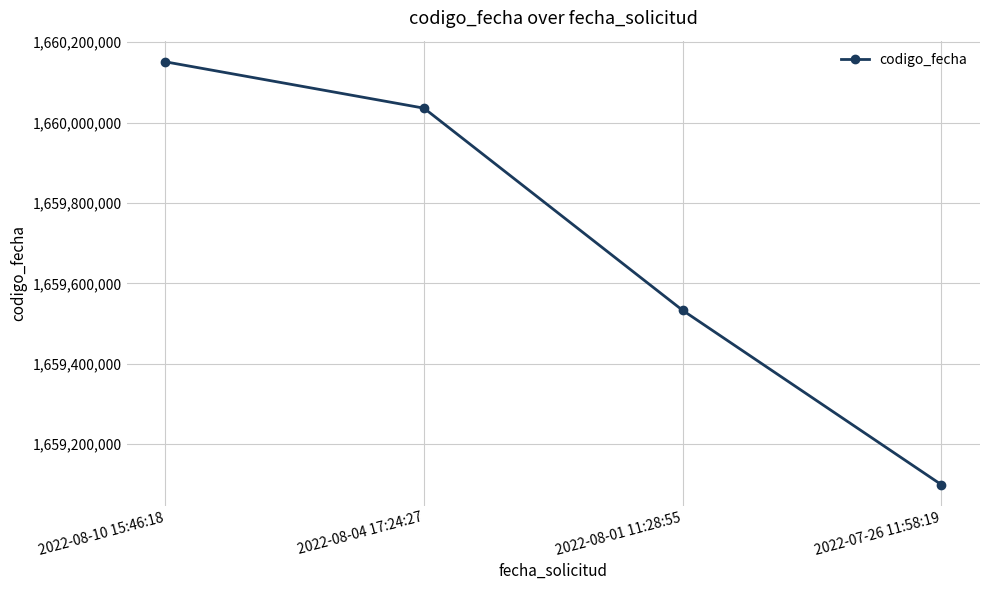

Reading left to right, transcribe all the data shown in this chart.

1660151038	1660035719	1659533003	1659099559